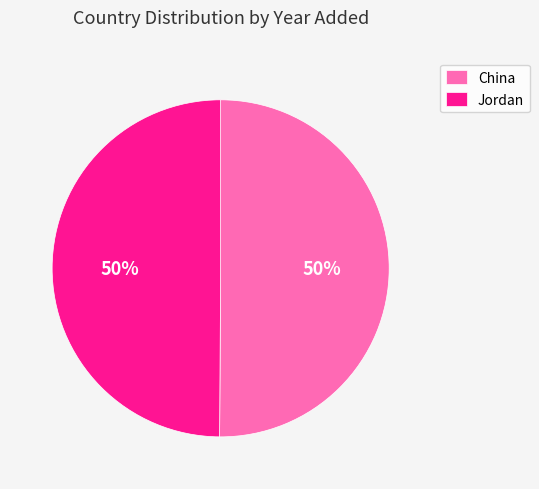

True or false: China accounts for 50% of the total.

True